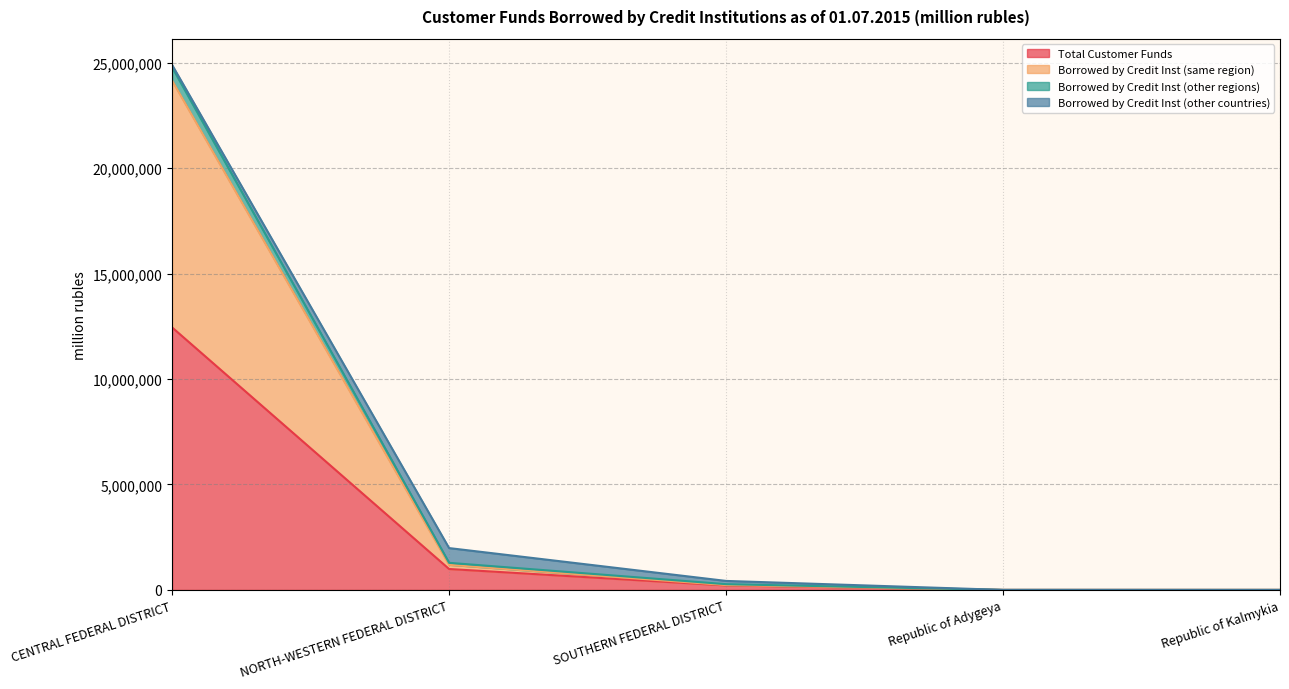

What is the difference between the highest and lowest values at SOUTHERN FEDERAL DISTRICT?

213745